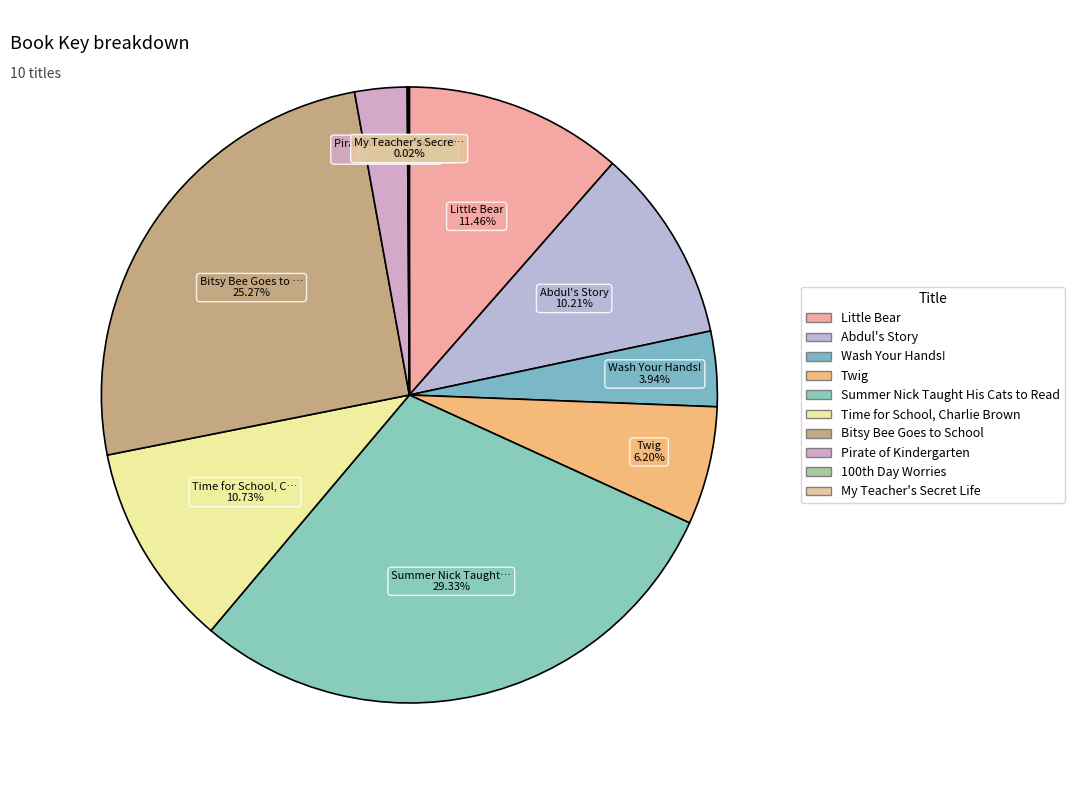

True or false: Abdul's Story accounts for 1% of the total.

False